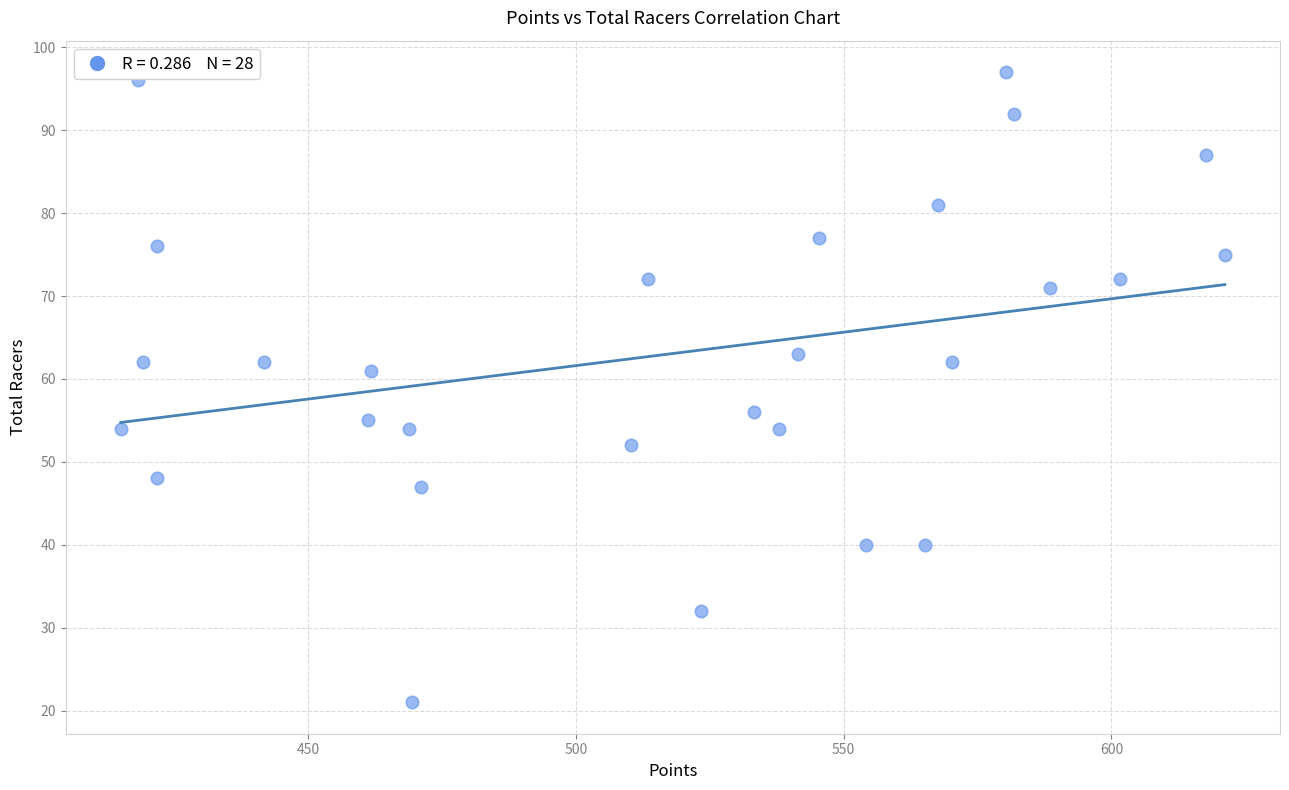

What Y value in the scatter plot is closest to 59?

61